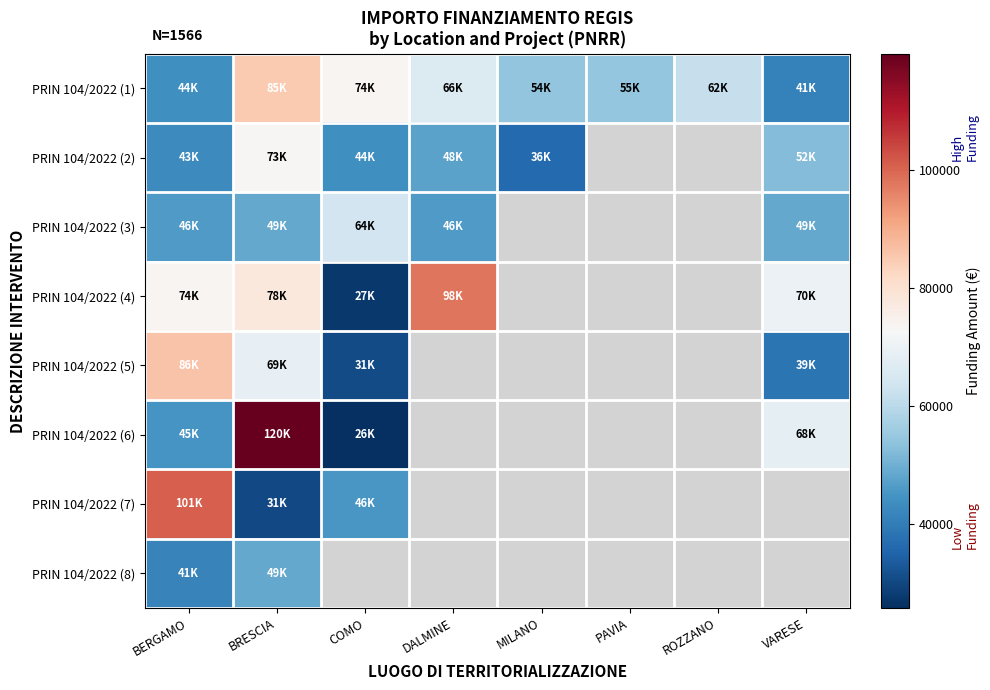

How many positive values does the PRIN 104/2022 (6) series have?

4